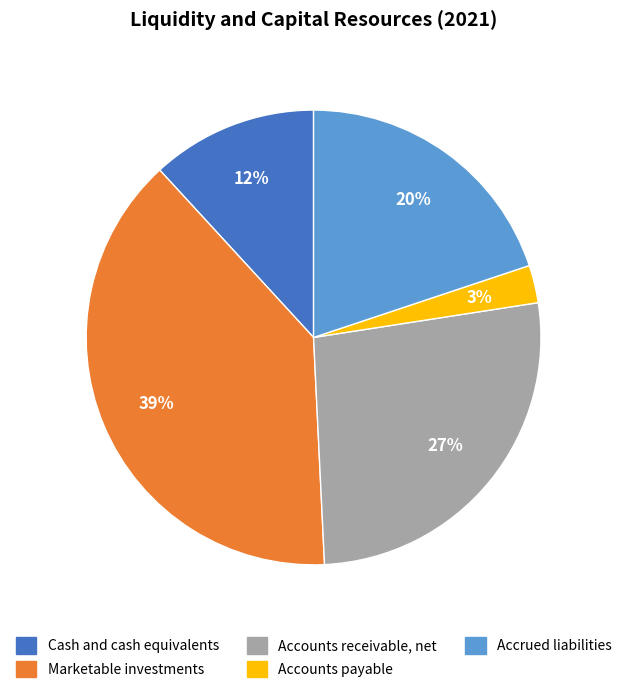

Between Marketable investments and Accrued liabilities, which is larger?

Marketable investments